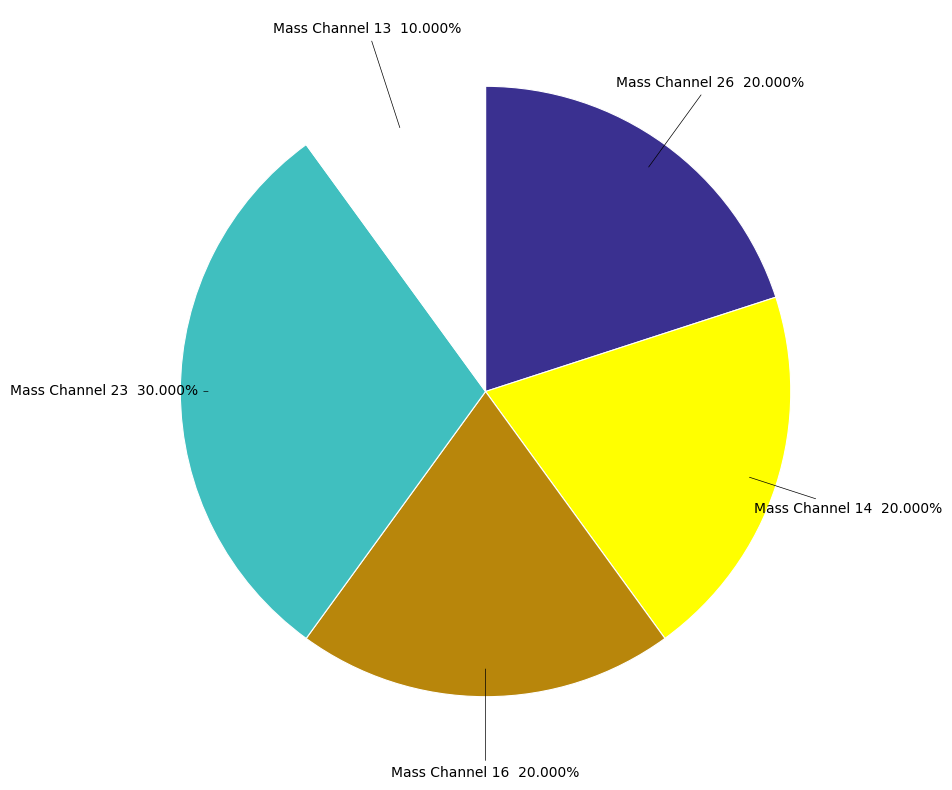

To the nearest percent, what is the difference between the largest and smallest slice percentages?

20%